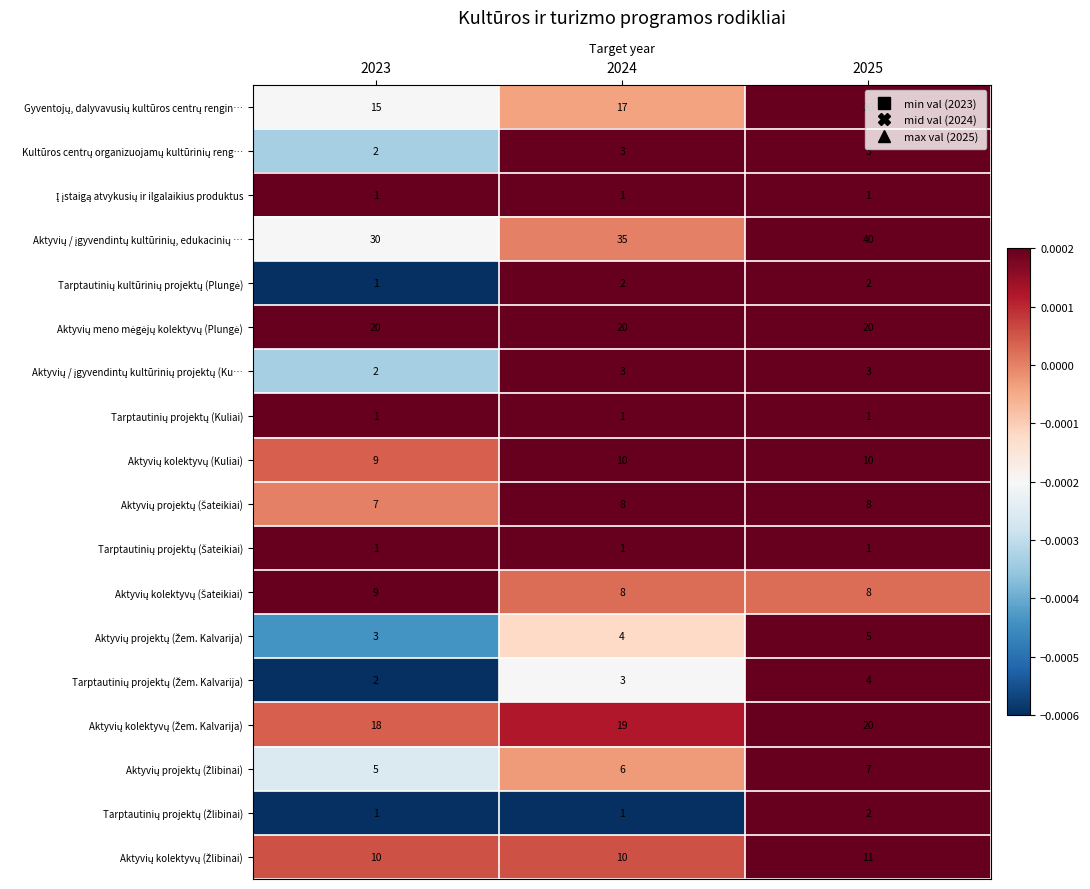

Which label corresponds to the largest value in the chart?

2025